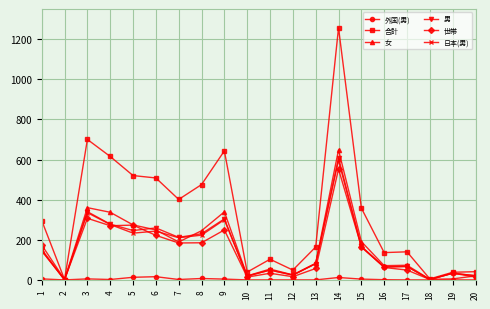

Which series has the largest total across all categories?

合計